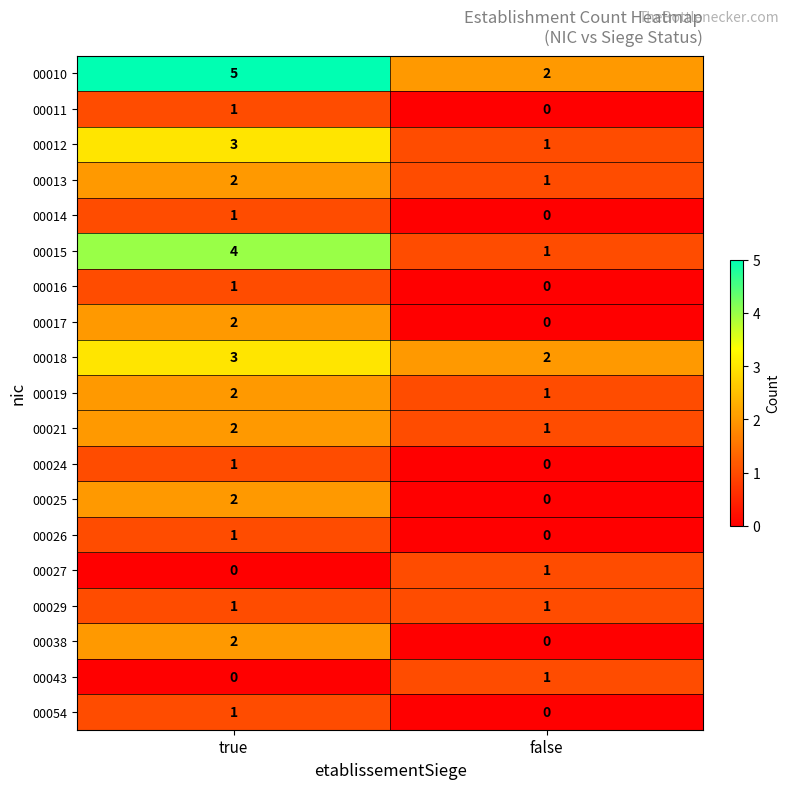

What is the sum of the 00013 values at false and true?

3